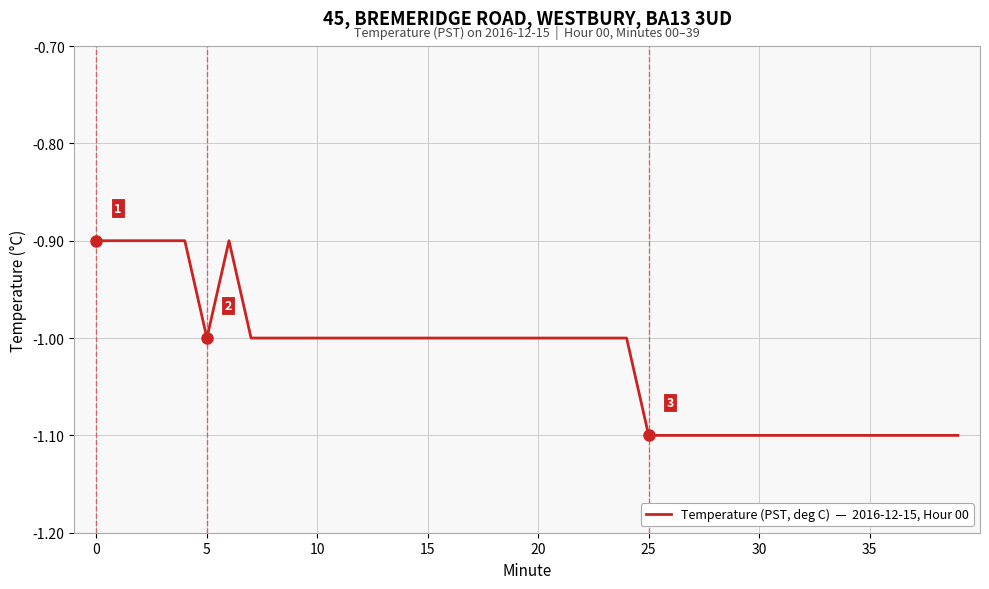

What is the maximum value shown in the chart?

-0.9